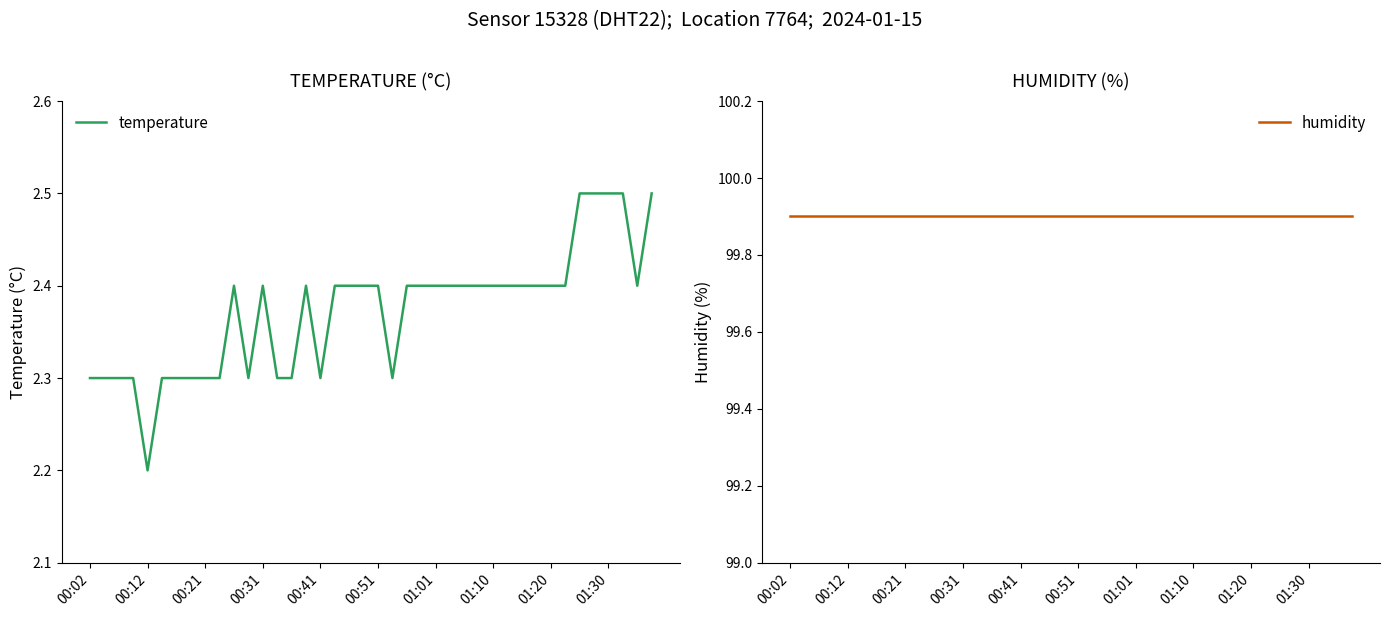

Where is humidity nearest to the value 99?

00:02